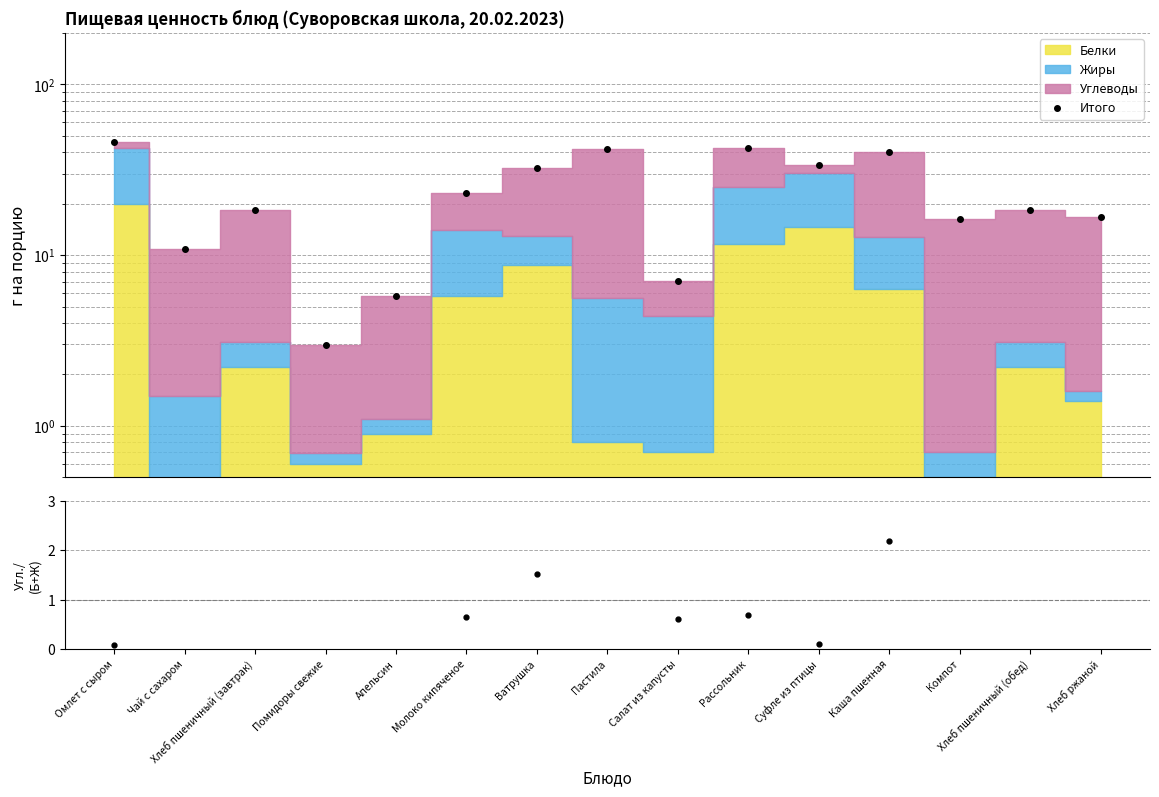

What position from the left is Омлет с сыром?

1